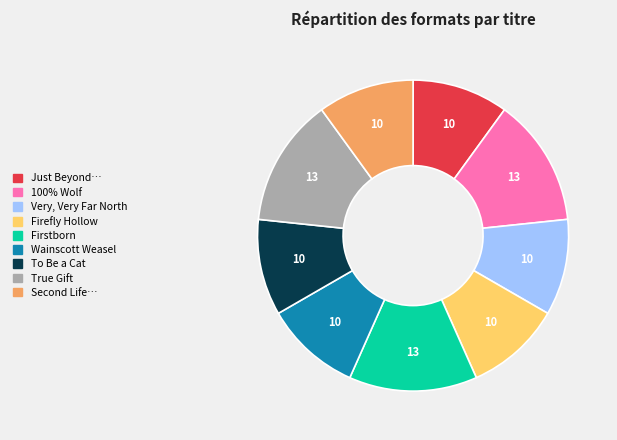

How many segments does this pie chart have?

9